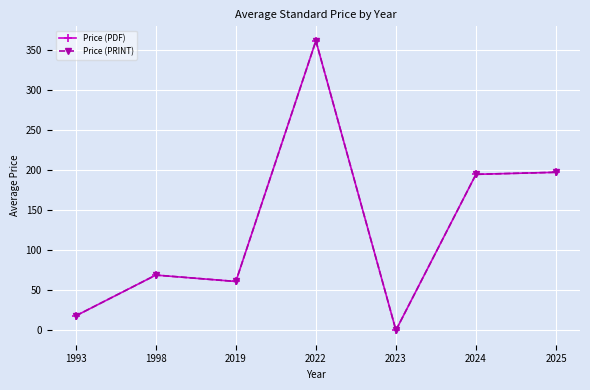

True or false: Price (PRINT) and Price (PDF) intersect in this chart.

False